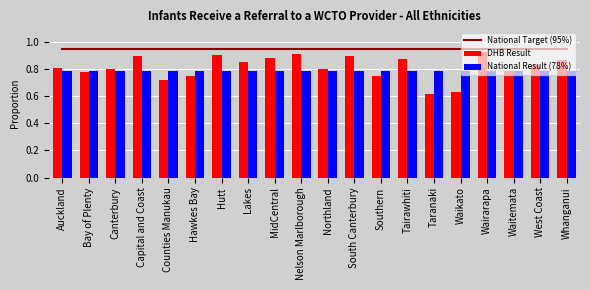

Is it true that DHB Result equals 0.9 at Capital and Coast?

True